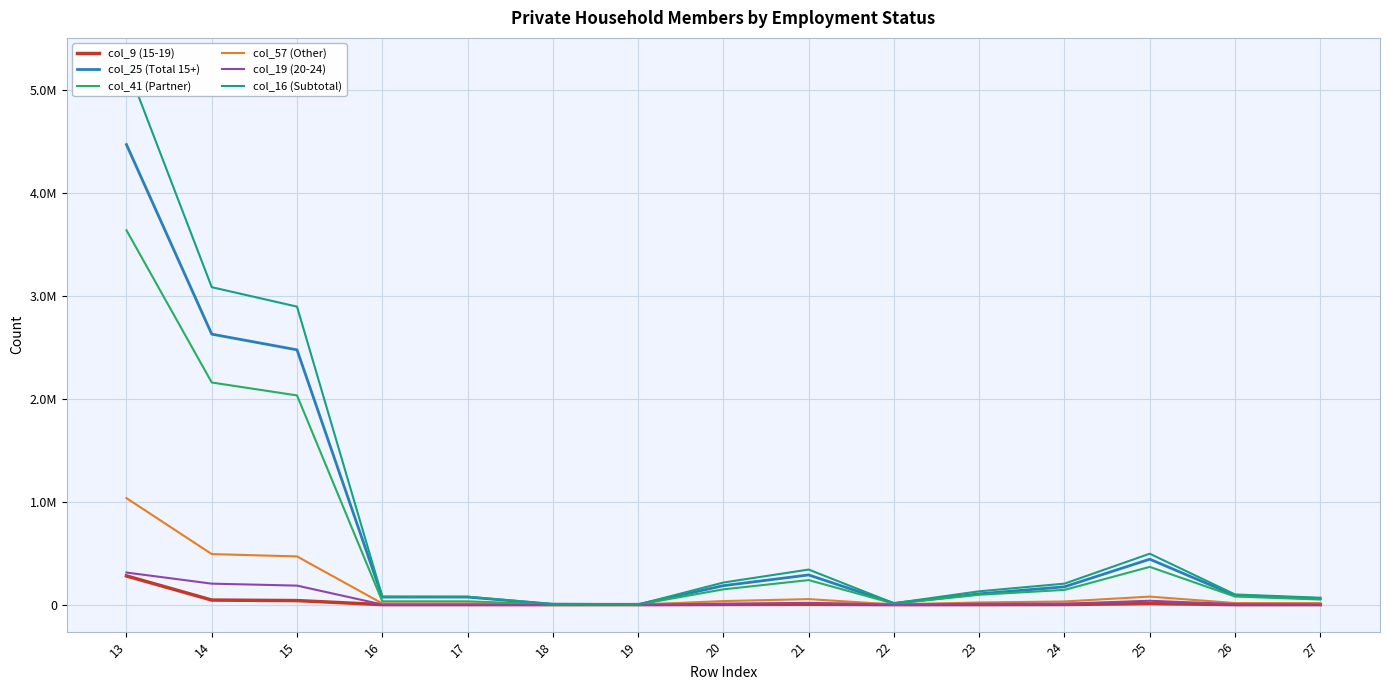

How many lines are shown in the chart?

6